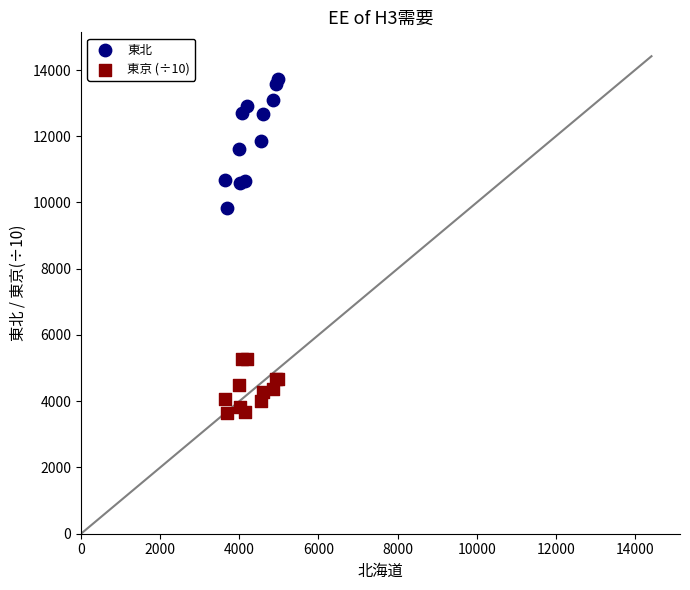

Which series reaches the maximum Y coordinate?

東北